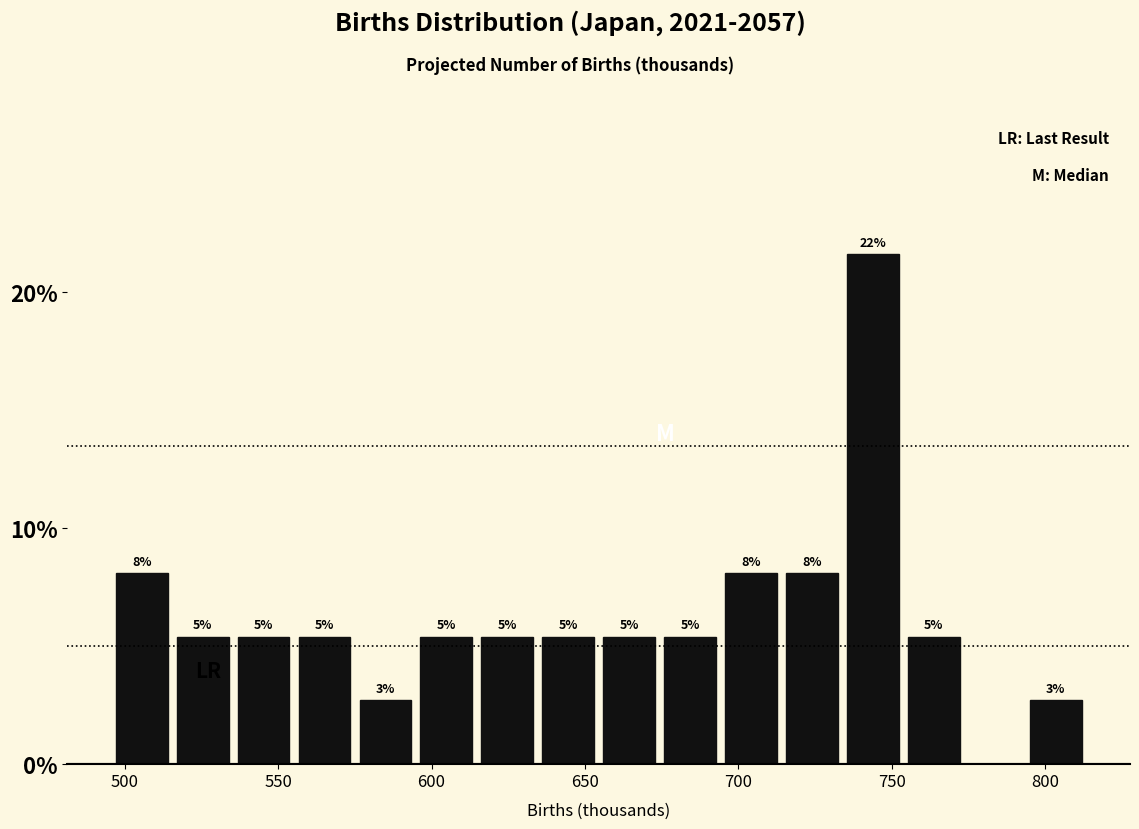

Around what value on the x-axis is the tallest bar? Give the approximate position of its centre, as read against the axis.

745